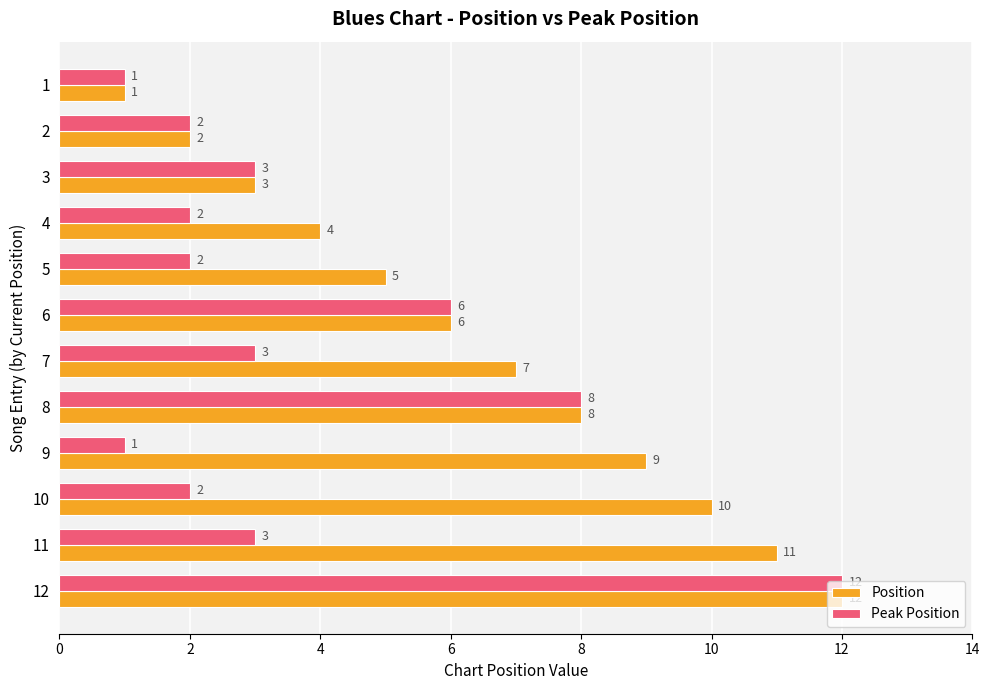

Rank the series by their average value, from lowest to highest.

Peak Position, Position